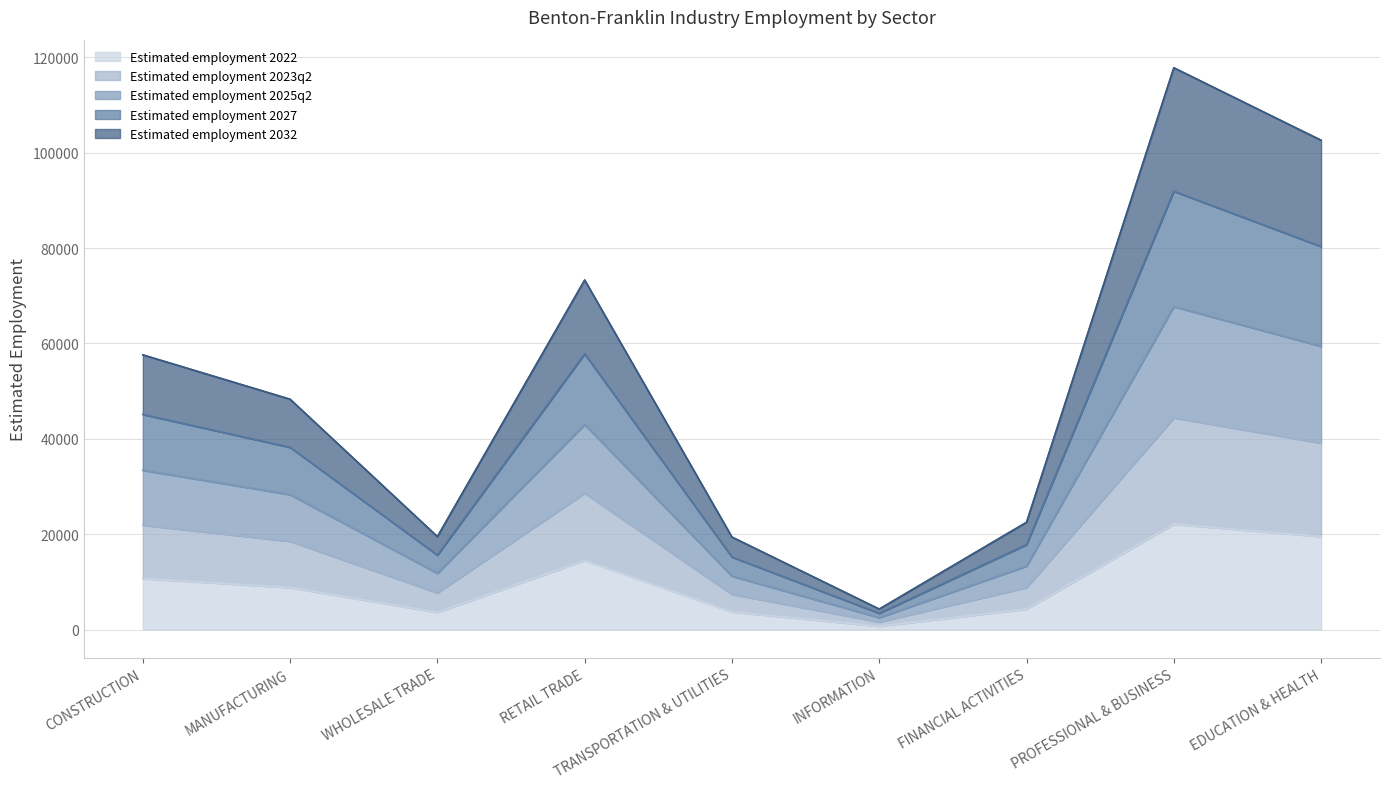

Which category has the highest value in the Estimated employment 2022 series?

PROFESSIONAL & BUSINESS